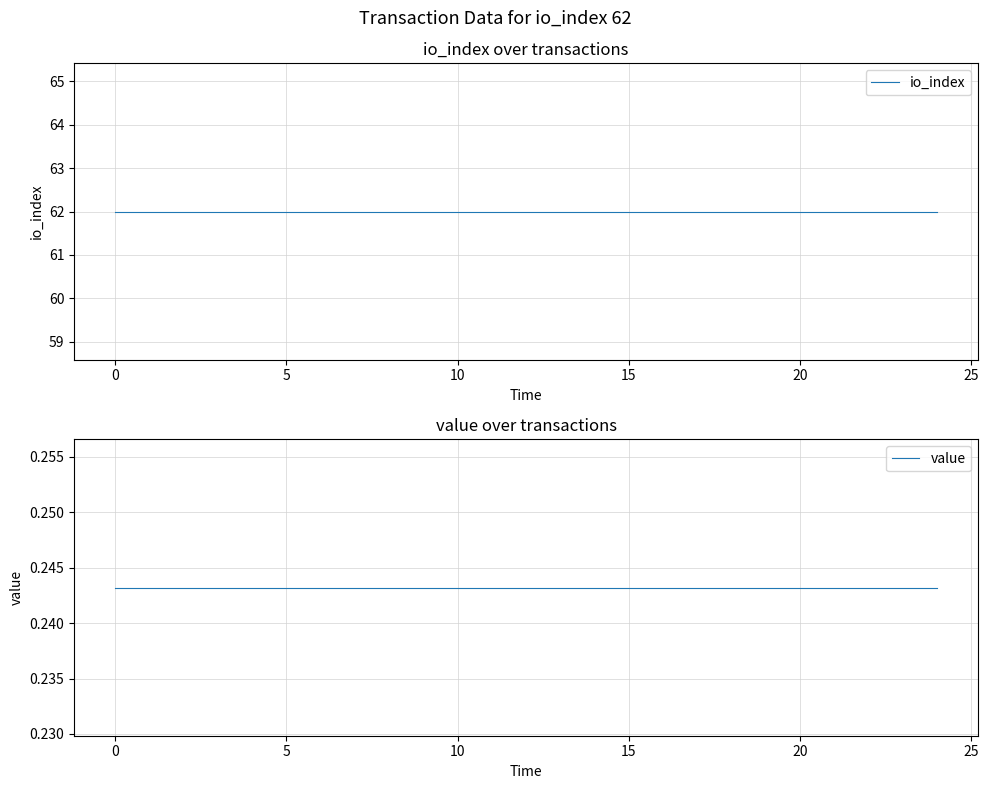

What is the label of the 7th point from the right?

18